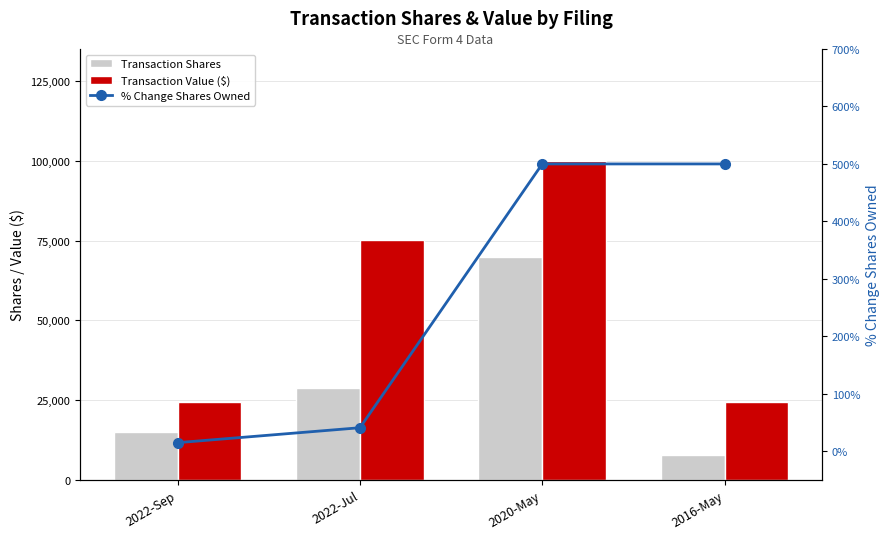

The value of Transaction Shares at 2022-Jul is 7065. True or false?

False